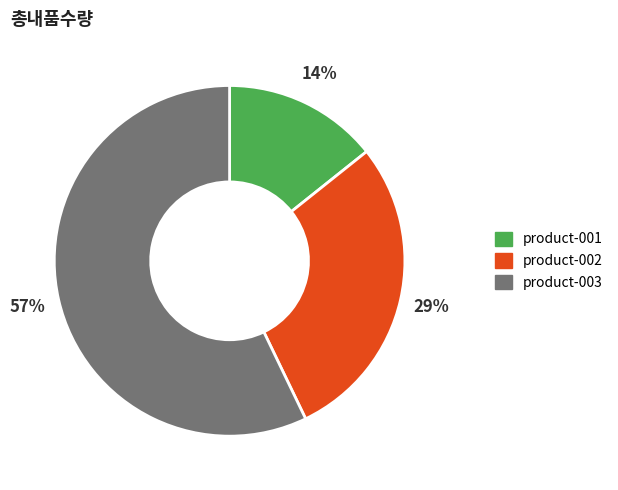

Which category has the biggest portion of the pie?

product-003